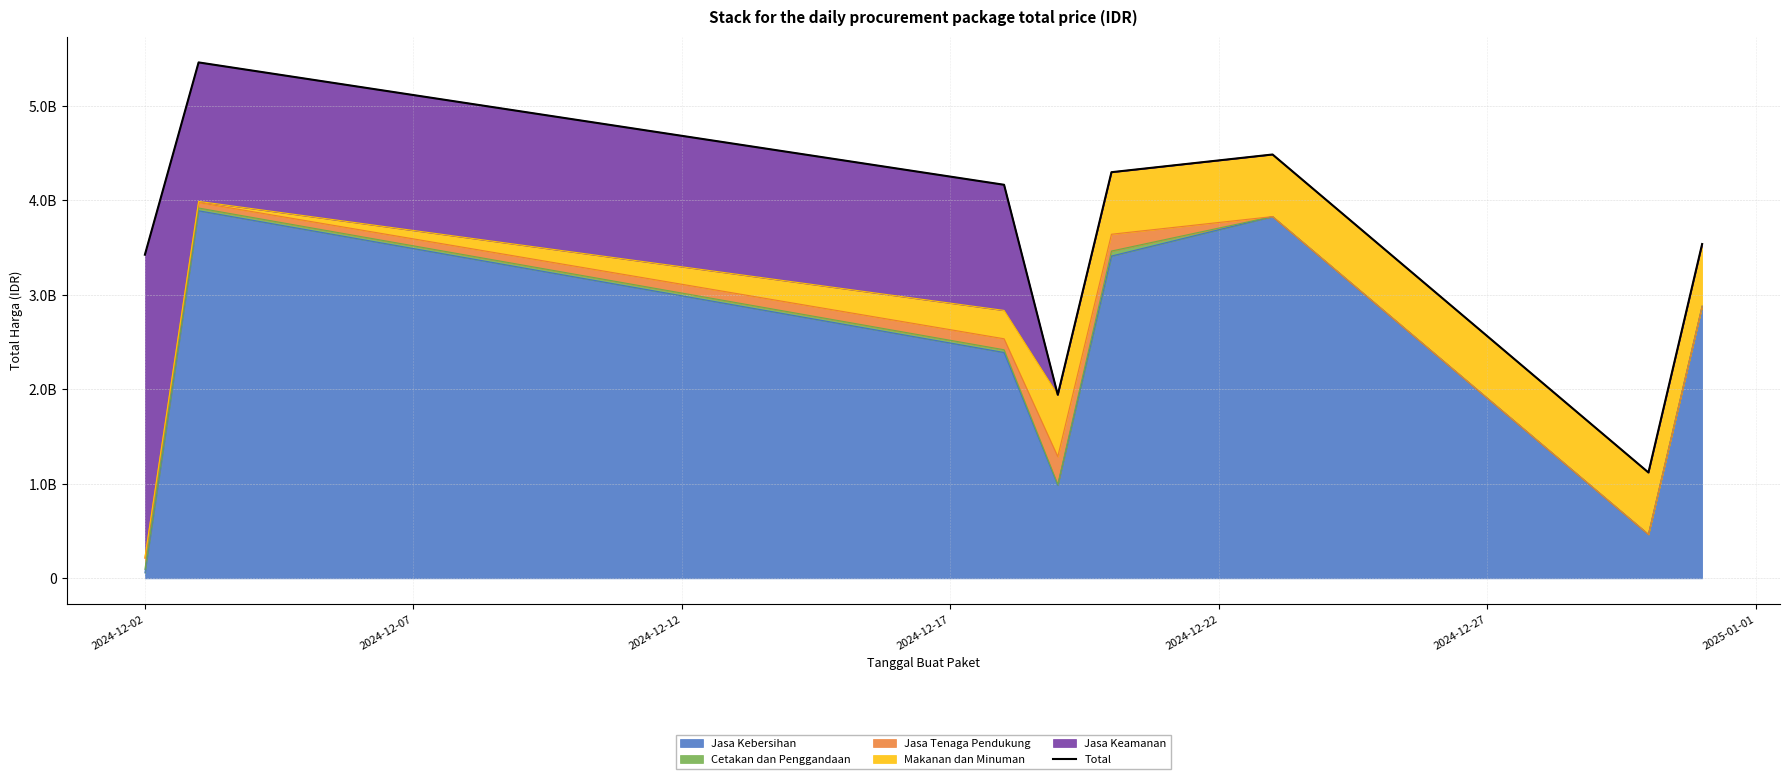

What is the average value?

3553724496